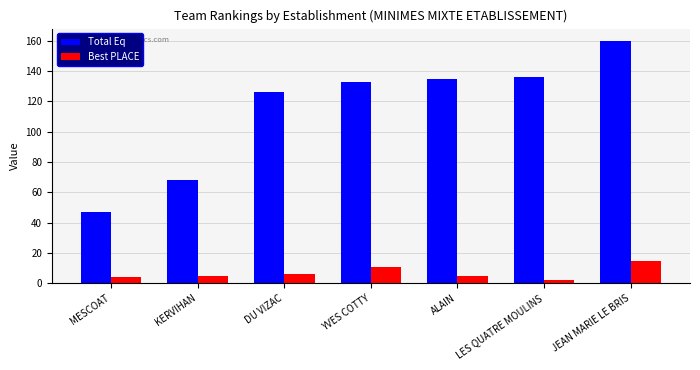

What are all the series names shown in the legend?

Total Eq, Best PLACE